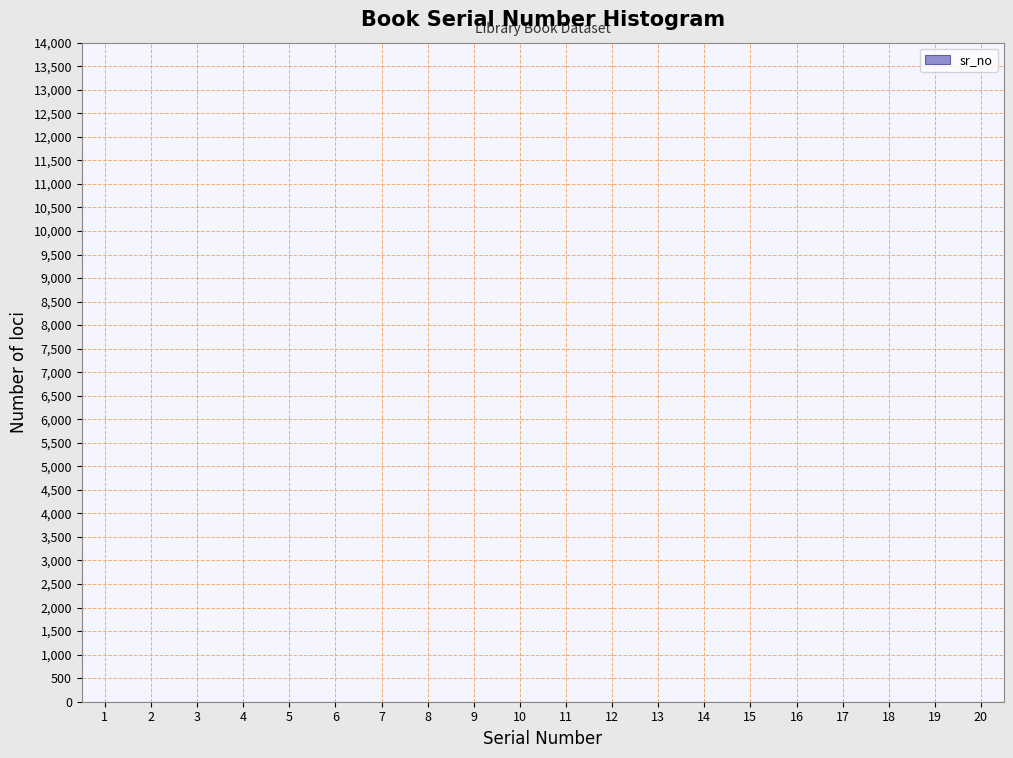

Reading left to right, transcribe this chart: for each bar, give the range it covers on the x-axis and its height. The values are not printed on the chart, so give them approximately, as read against the axis.

0.5 to 1.5: under 50
1.5 to 2.5: under 50
2.5 to 3.5: under 50
3.5 to 4.5: under 50
4.5 to 5.5: under 50
5.5 to 6.5: under 50
6.5 to 7.5: under 50
7.5 to 8.5: under 50
8.5 to 9.5: under 50
9.5 to 10.5: under 50
10.5 to 11.5: under 50
11.5 to 12.5: under 50
12.5 to 13.5: under 50
13.5 to 14.5: under 50
14.5 to 15.5: under 50
15.5 to 16.5: under 50
16.5 to 17.5: under 50
17.5 to 18.5: under 50
18.5 to 19.5: under 50
19.5 to 20.5: under 50